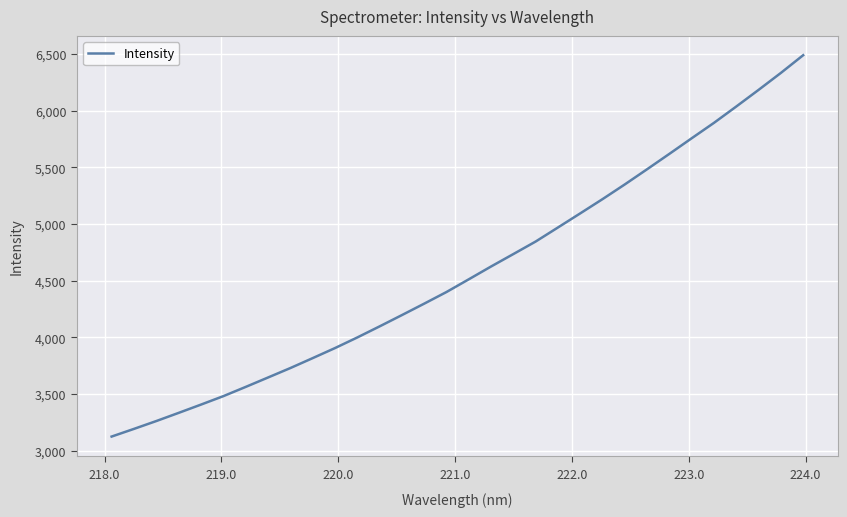

What is the smallest value displayed?

3126.4